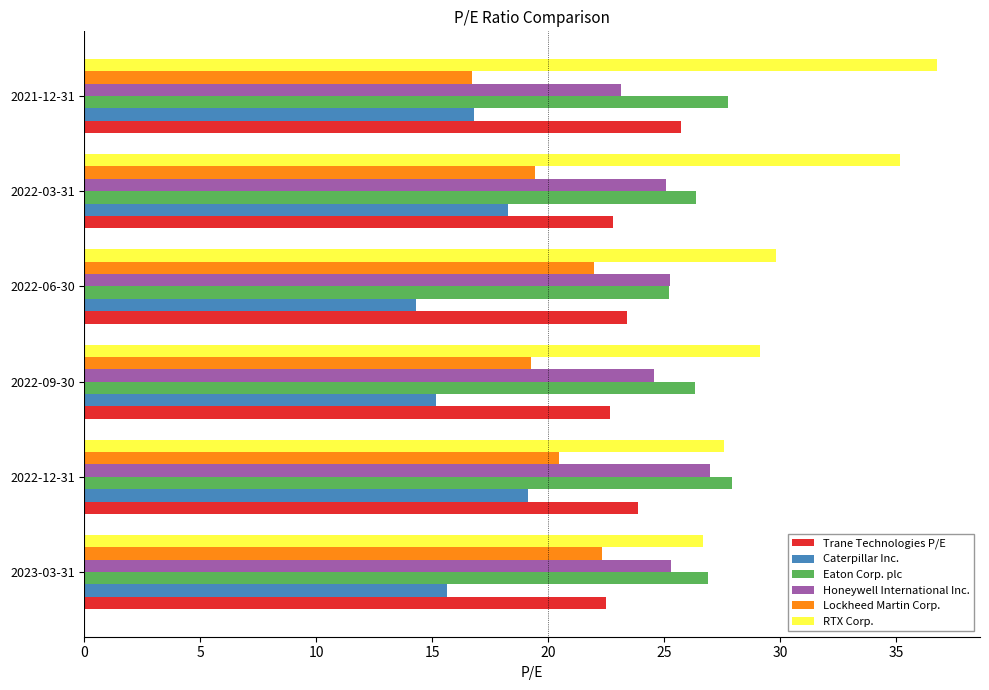

How many data points in Lockheed Martin Corp. are less than 20?

3